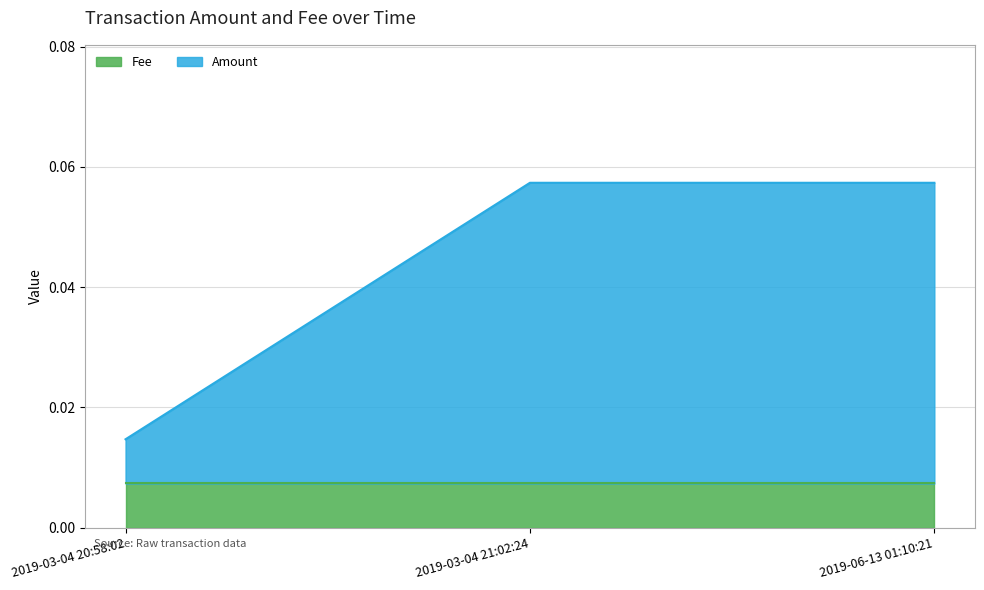

Reading left to right, list all the values displayed in this chart.

Amount: 2019-06-13 01:10:21=0.1	2019-03-04 21:02:24=0.1	2019-03-04 20:58:02=0.0
Fee: 2019-06-13 01:10:21=0.0	2019-03-04 21:02:24=0.0	2019-03-04 20:58:02=0.0